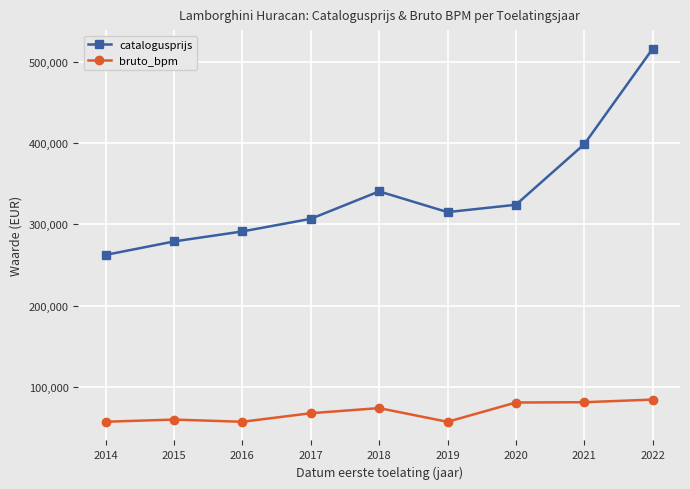

Which series changed the most between 2017 and 2022?

catalogusprijs